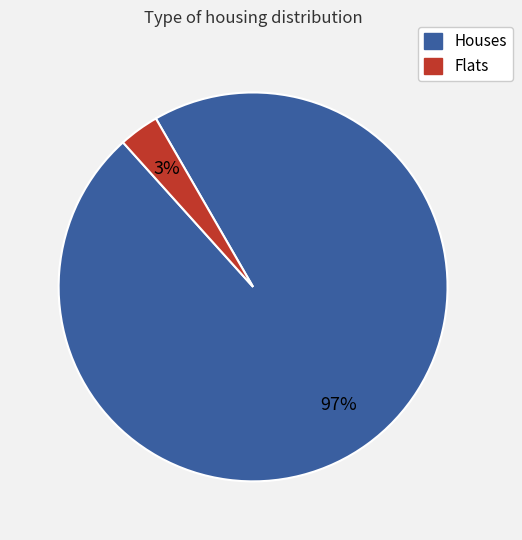

Is there any slice that represents more than half of the pie?

Yes